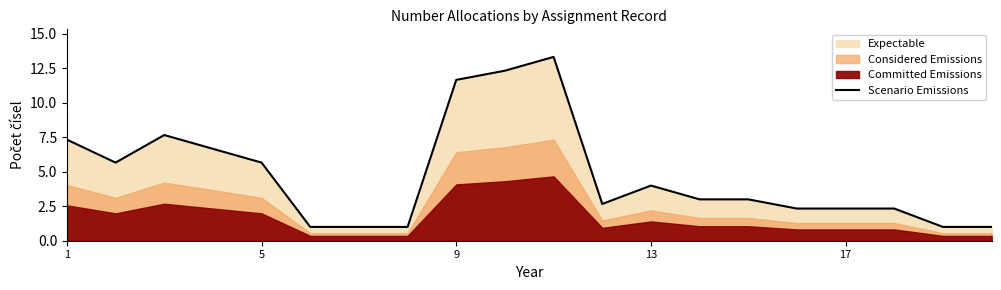

True or false: Scenario Emissions has a value of 7.5 at 9.

False